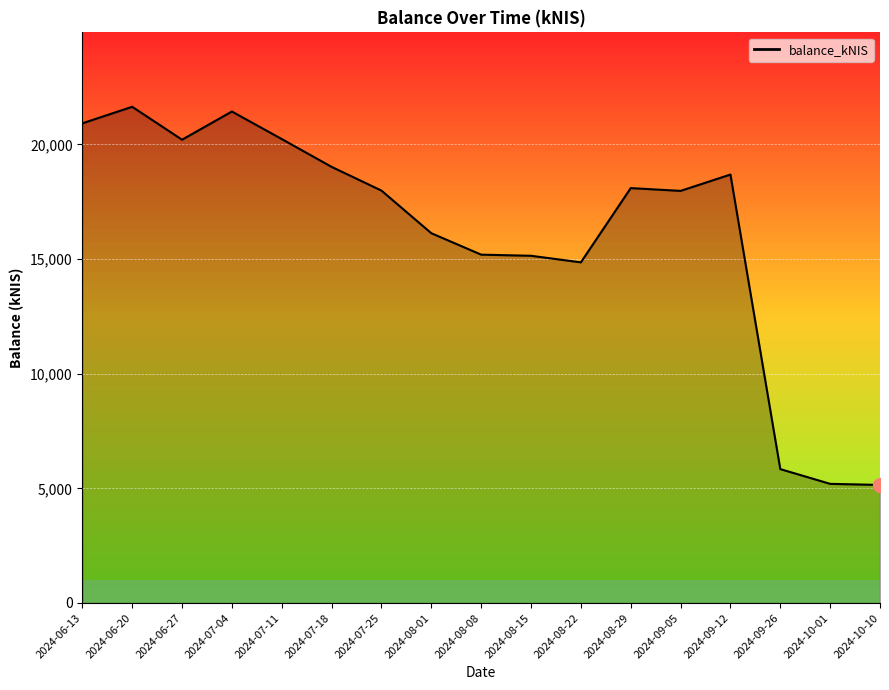

The value at 2024-08-15 is 19983.3. True or false?

False